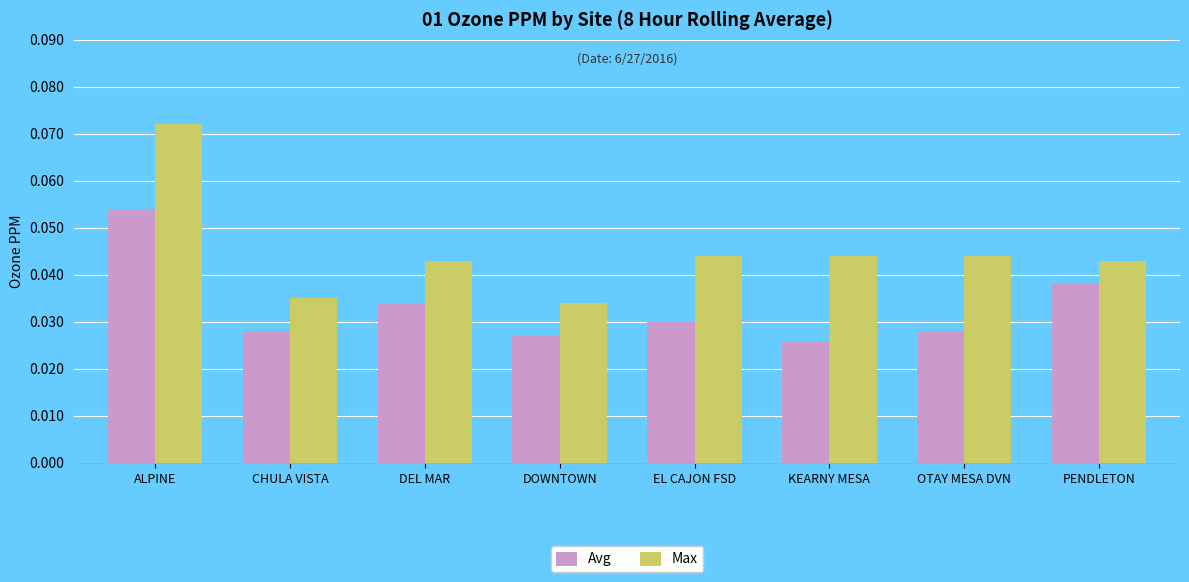

True or false: Avg has a value of 0.1 at EL CAJON FSD.

False